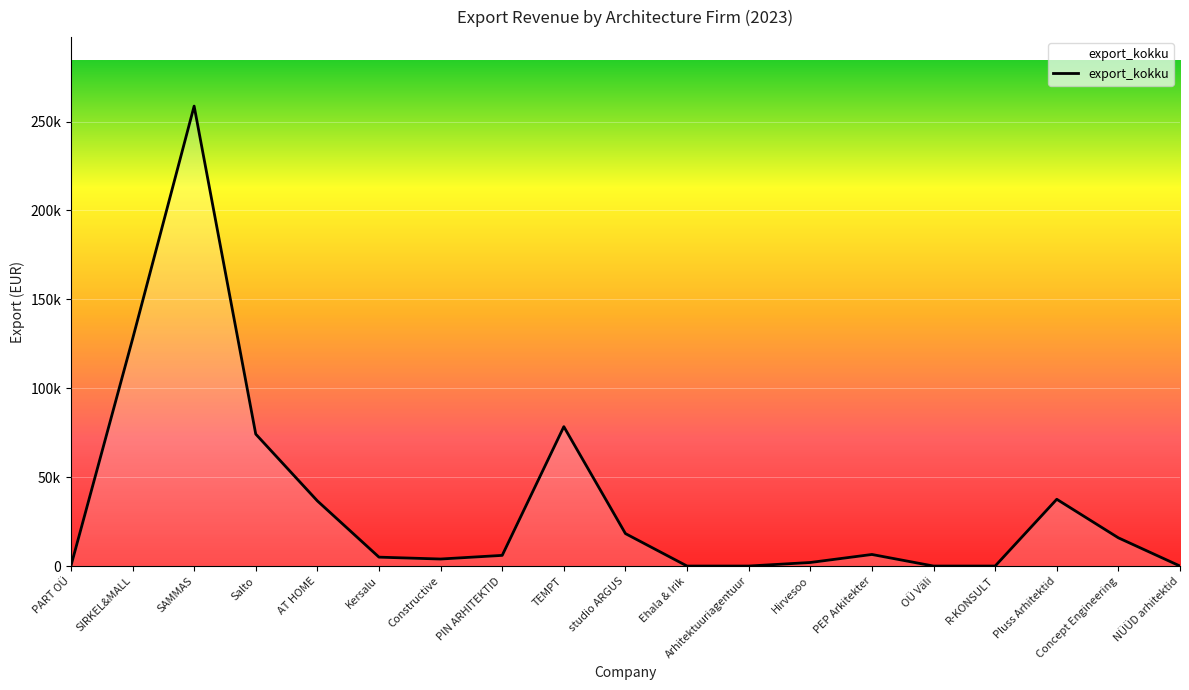

What is the sum of all values?

670571